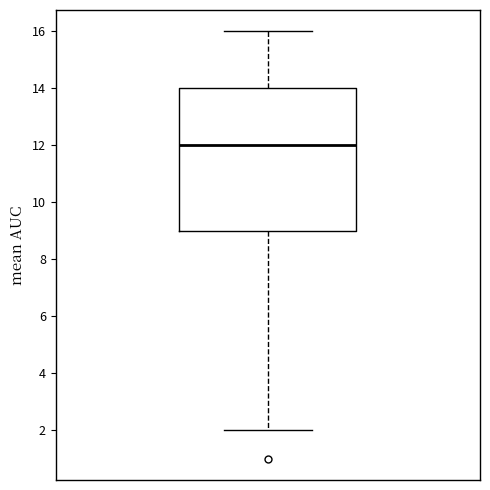

Where is the lower edge of the box on the y-axis? The values are not printed on the chart, so give them approximately, as read against the axis.

9